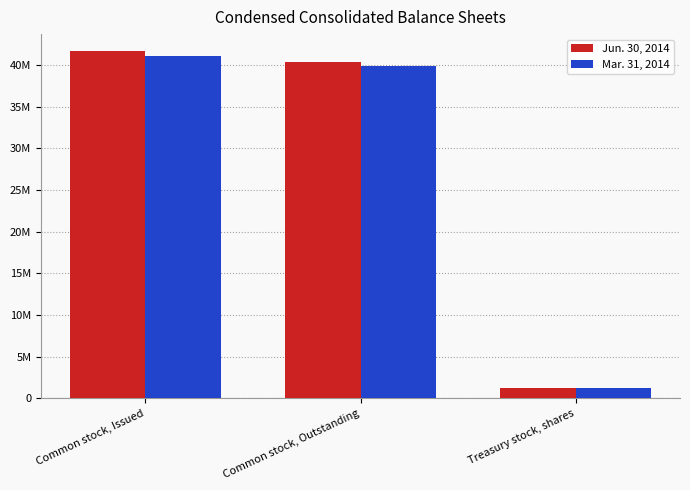

What are all the series names shown in the legend?

Jun. 30, 2014, Mar. 31, 2014